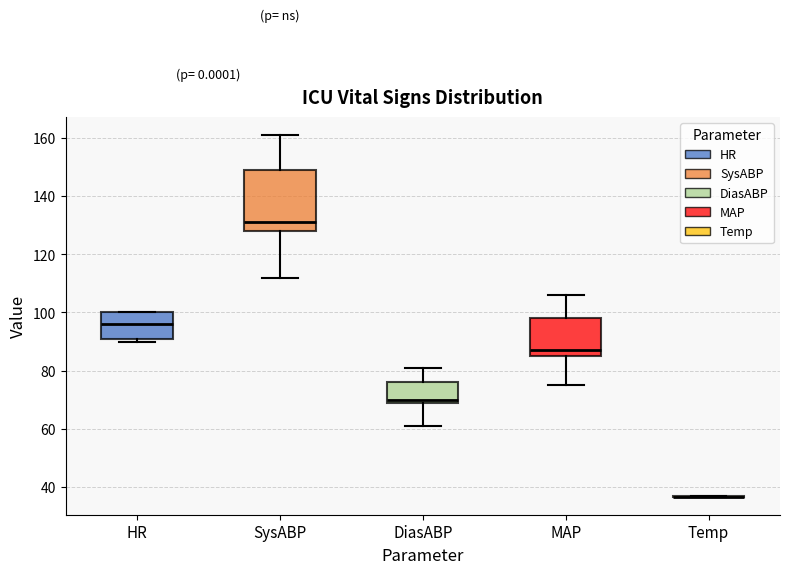

Where does the upper whisker of the box for DiasABP end on the y-axis? The values are not printed on the chart, so give them approximately, as read against the axis.

82